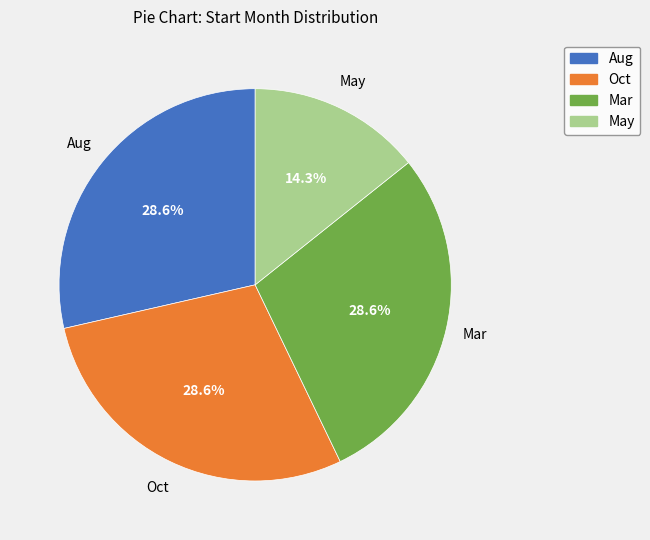

Is there a majority slice in this chart?

No